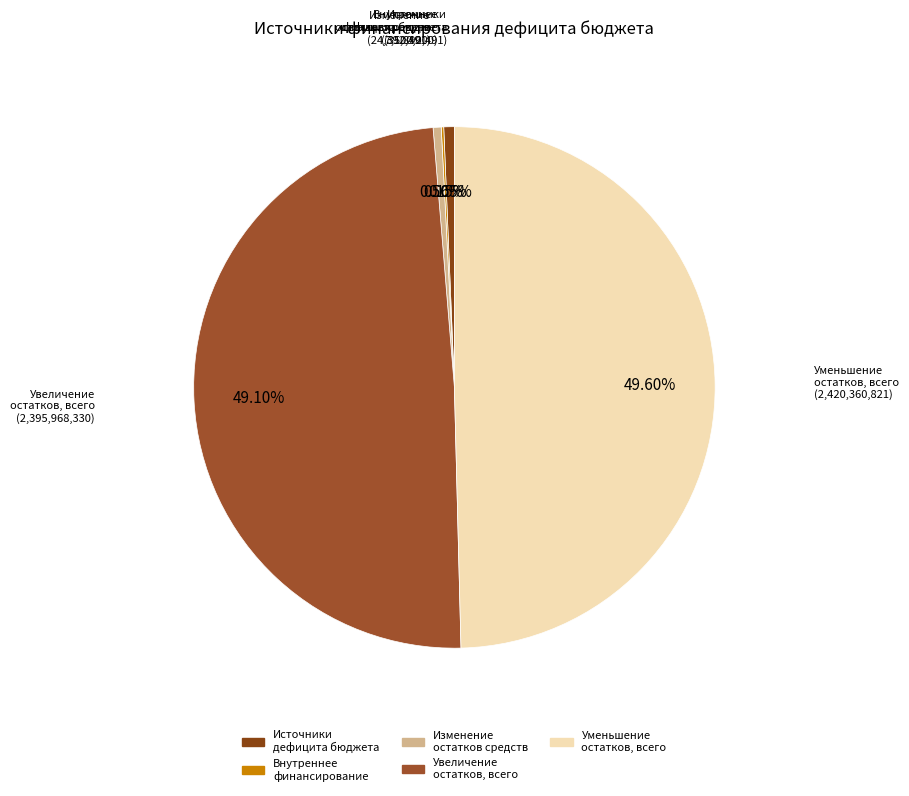

Which slice is the largest?

уменьшение остатков средств, всего